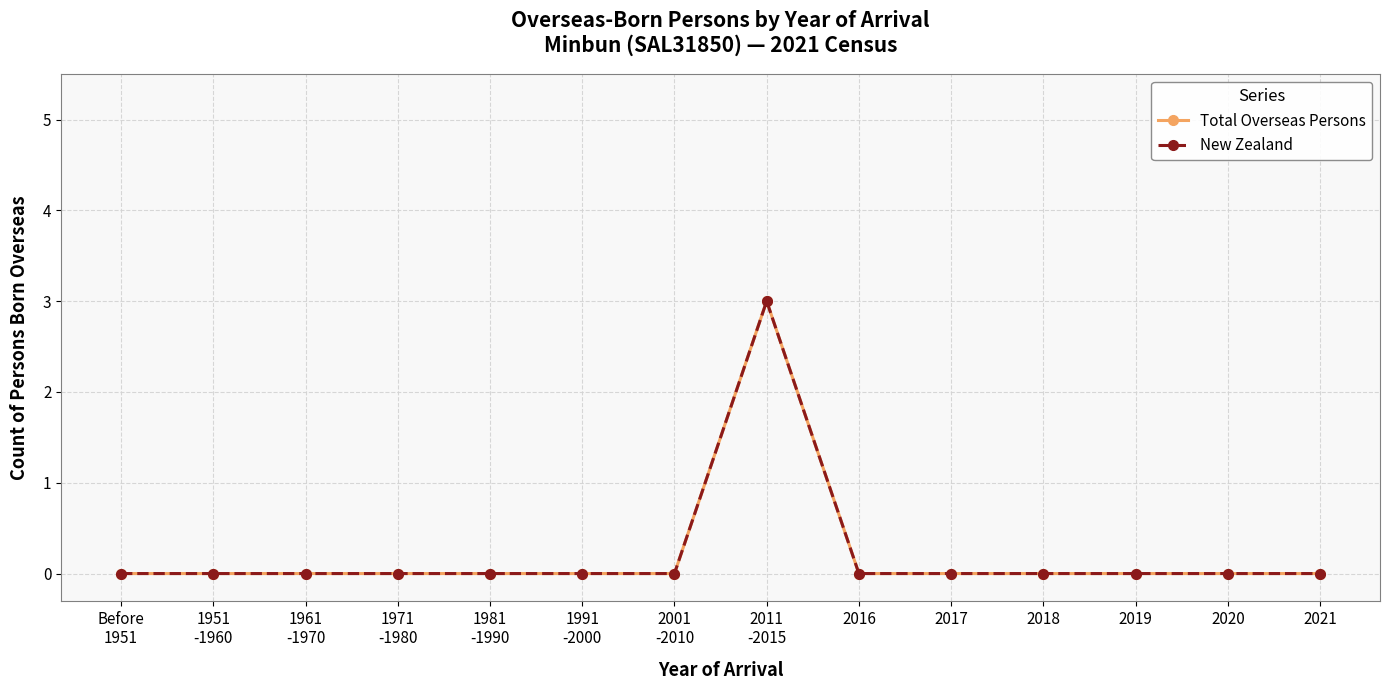

Is this an area chart (filled region under the line)?

No